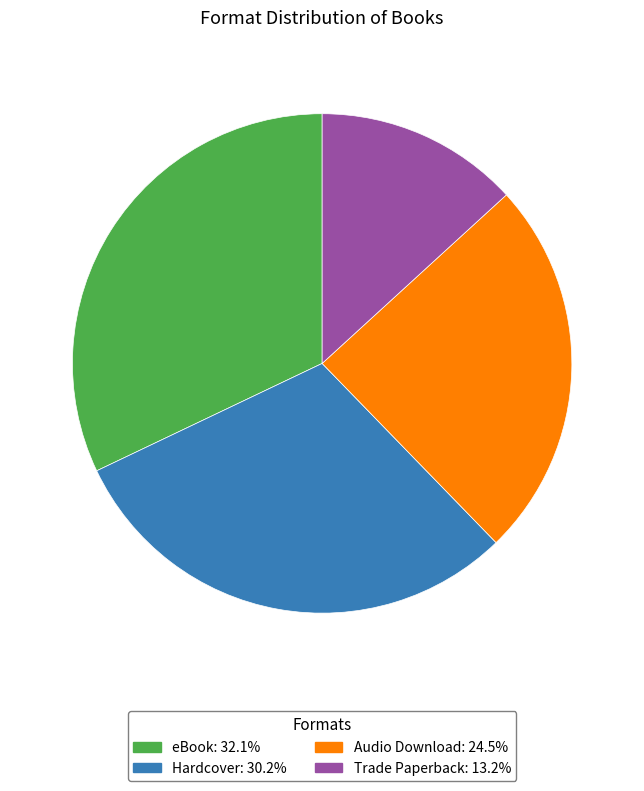

Combined, do Trade Paperback and Hardcover account for over 50%?

No